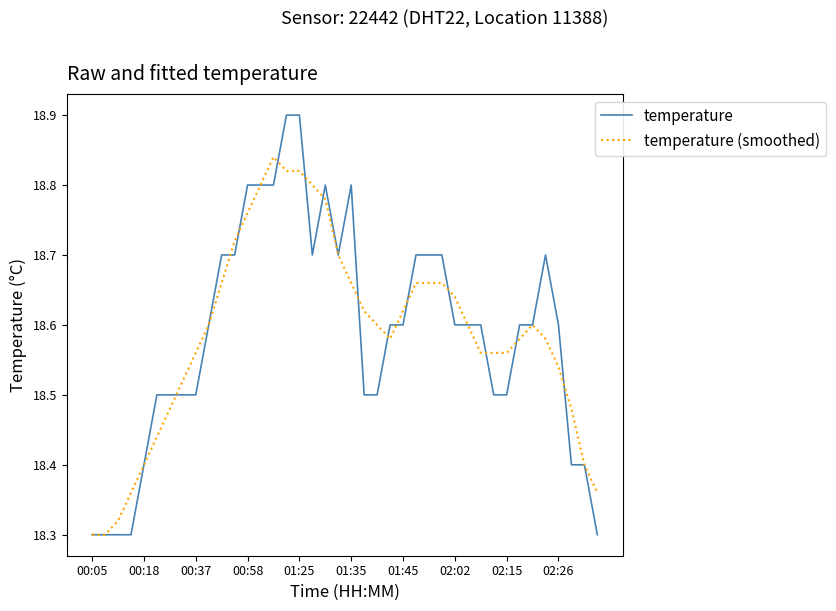

What is the difference between the second highest and minimum values in the temperature series?

0.6